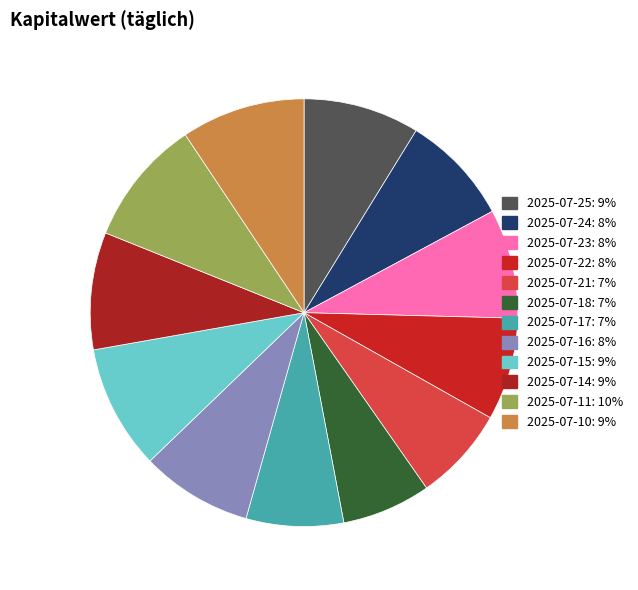

Rank the categories by value from lowest to highest.

2025-07-18, 2025-07-21, 2025-07-17, 2025-07-22, 2025-07-23, 2025-07-24, 2025-07-16, 2025-07-25, 2025-07-14, 2025-07-10, 2025-07-15, 2025-07-11